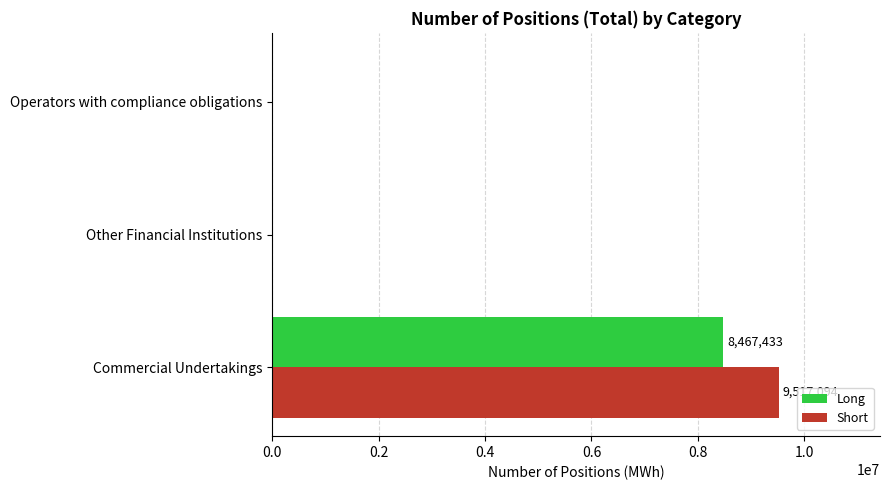

What is the greatest value displayed?

9517094